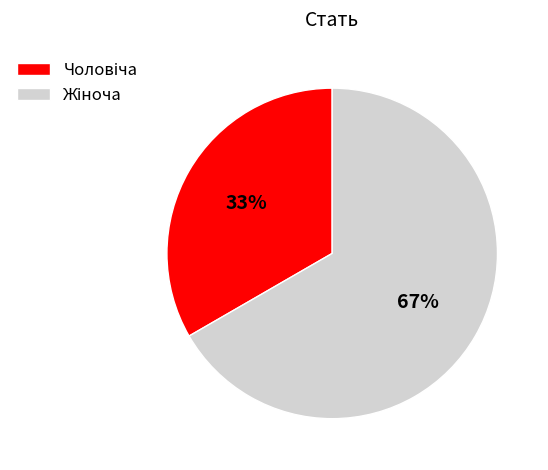

Count the number of slices in the pie.

2